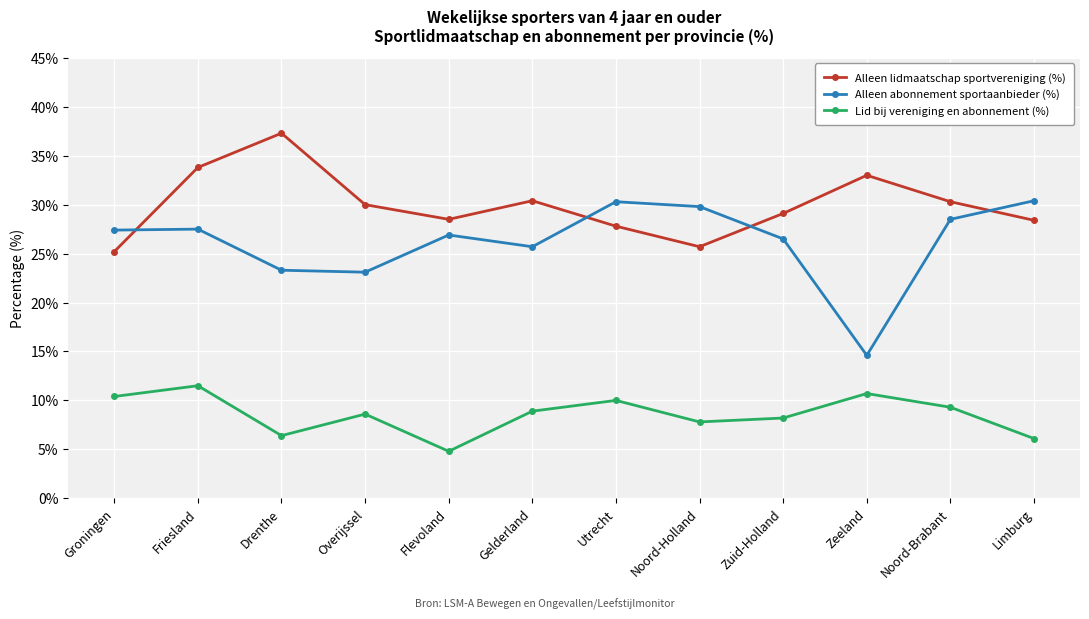

Which series has the largest total across all categories?

Alleen lidmaatschap sportvereniging (%)